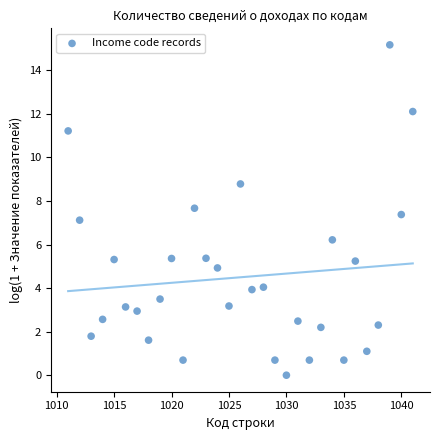

What is the range of Y values (max minus min)?

15.2